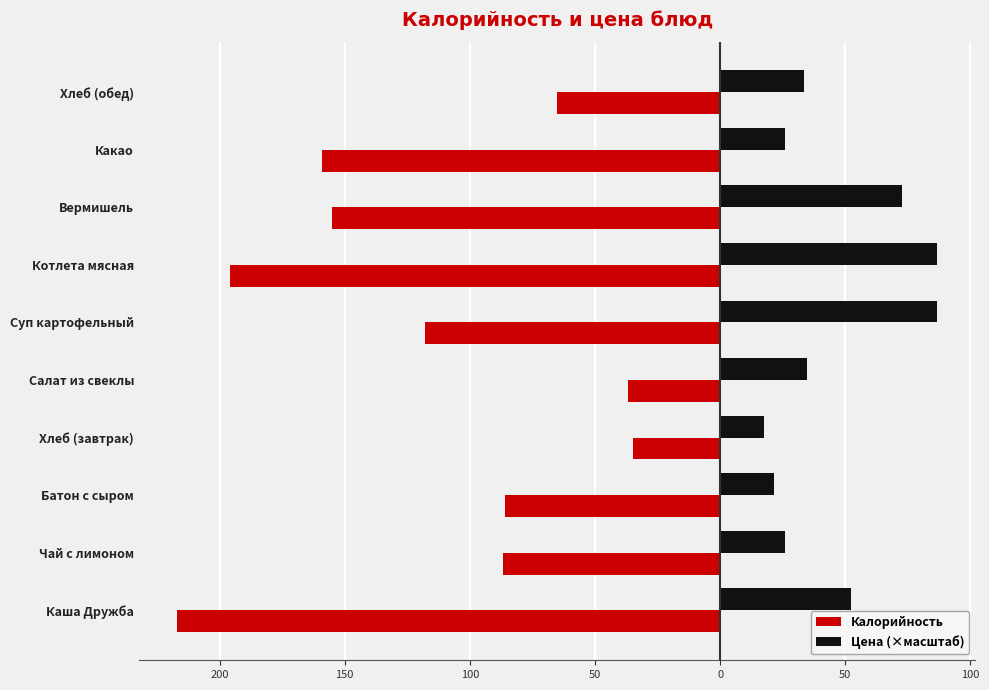

Rank the series by their maximum value, from lowest to highest.

Калорийность, Цена (×масштаб)